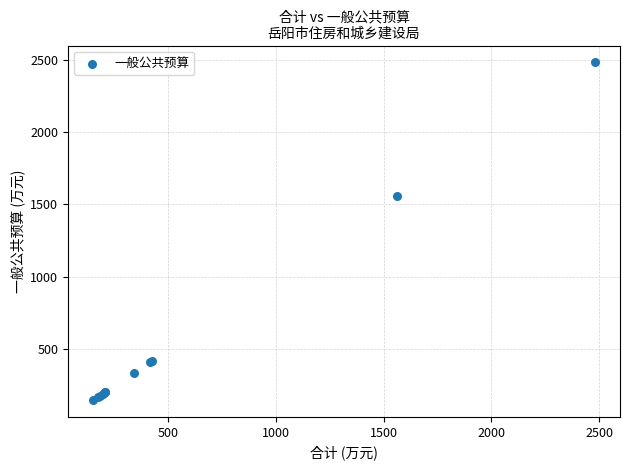

What Y value in the scatter plot is closest to 1315?

1560.0